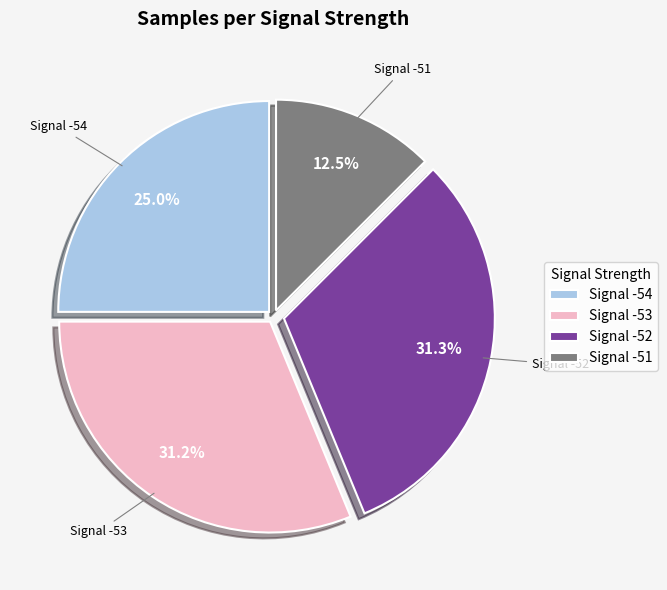

Combined, do Signal -54 and Signal -52 account for over 50%?

Yes